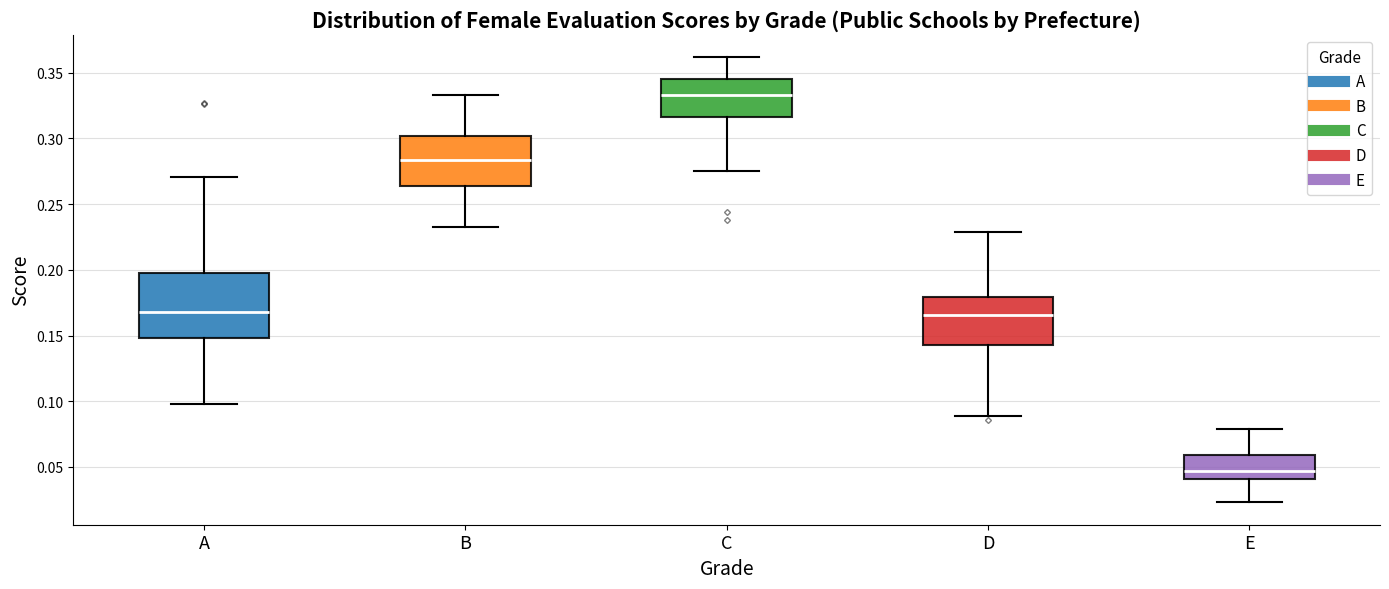

Comparing the boxes themselves (not the whiskers), which one is the tallest?

A